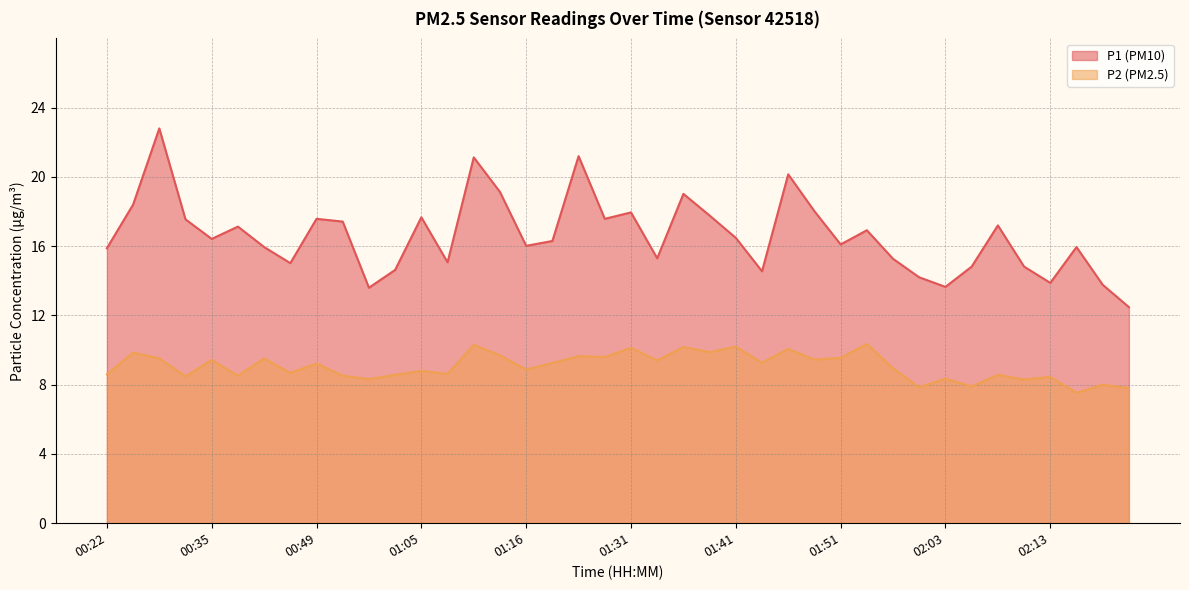

List the series in order of their peak value, highest first.

P1 (PM10), P2 (PM2.5)